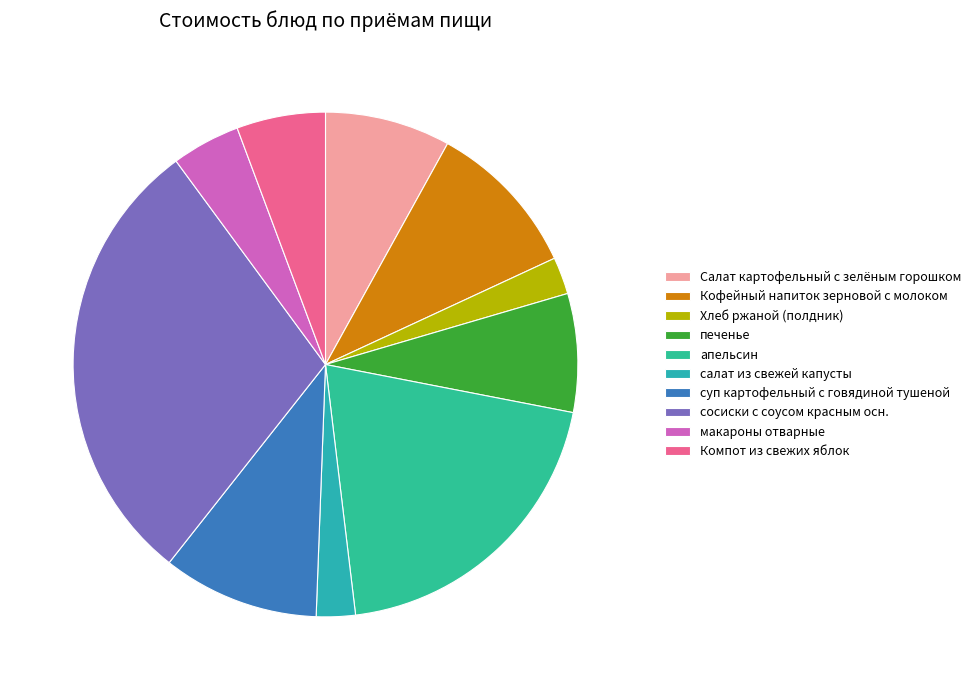

What is the smallest slice in the pie chart?

Хлеб ржаной (полдник)